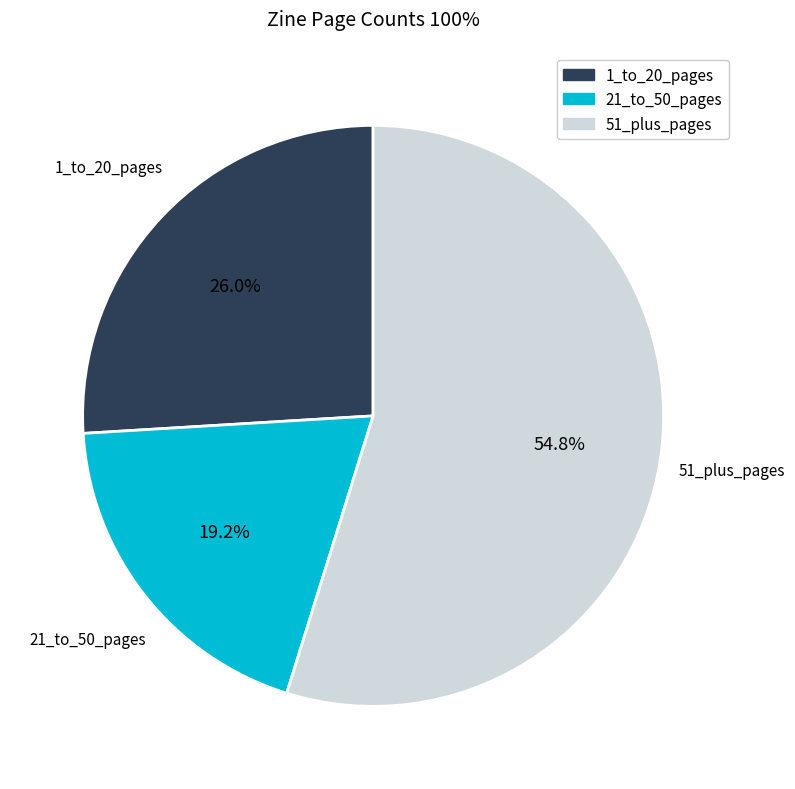

Does any single category account for the majority?

Yes